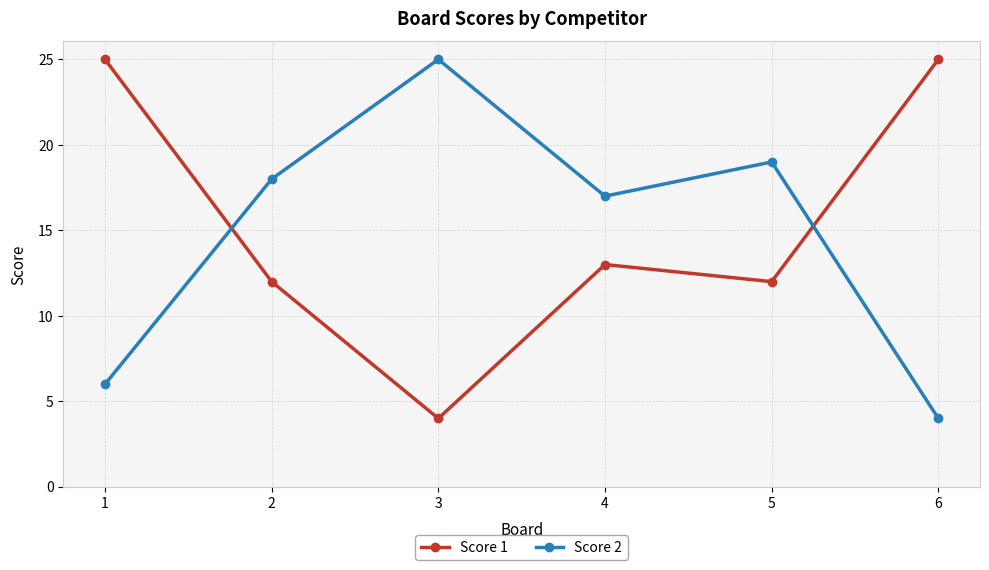

What is the total value across all series at 1?

31